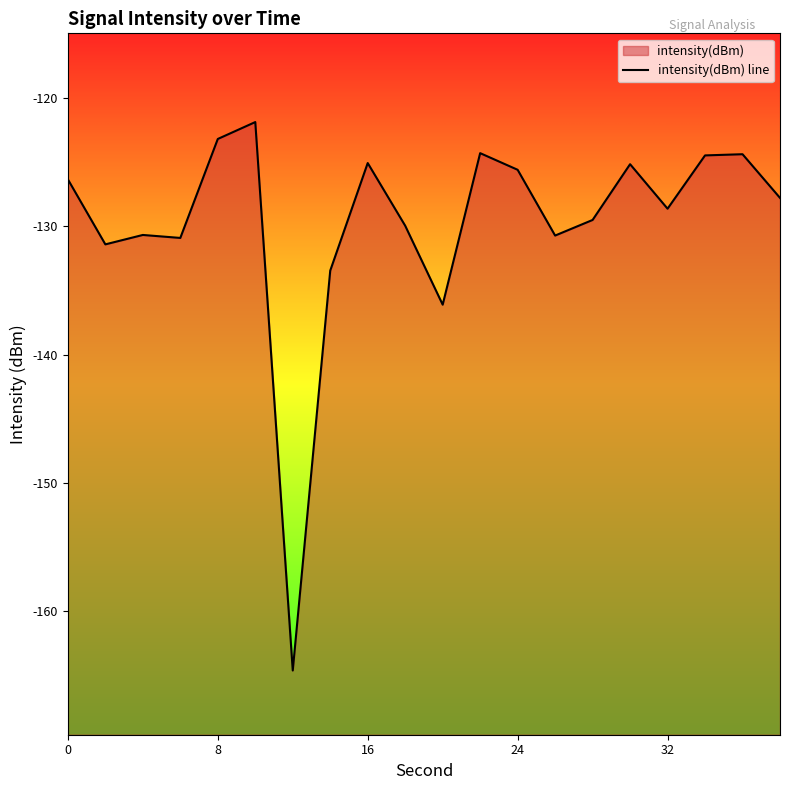

List the labels in order of value, largest first.

10, 8, 22, 36, 34, 16, 30, 24, 0, 38, 32, 28, 18, 4, 26, 6, 2, 14, 20, 12